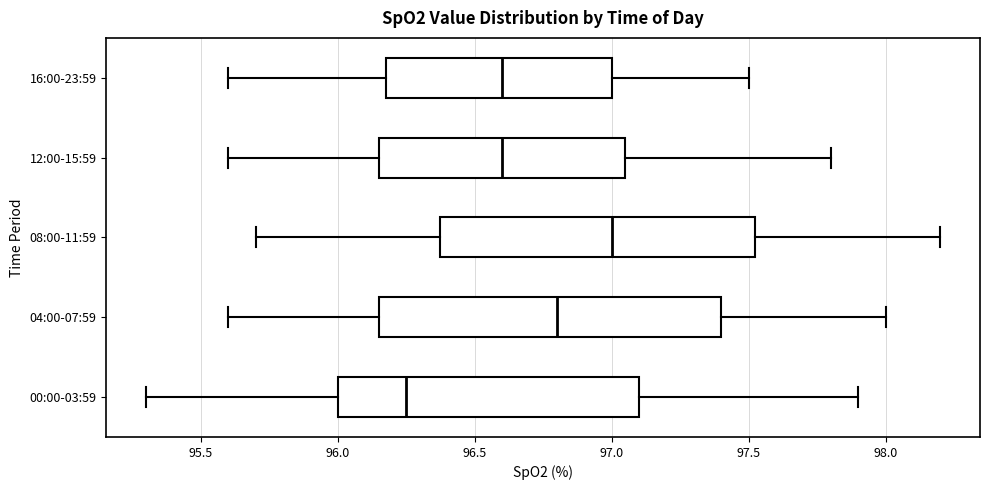

Reading bottom to top, transcribe this box plot: for each box, give where its median line is, the range the box spans, and where its two whiskers end, as read against the x-axis. The values are not printed on the chart, so give them approximately, as read against the axis.

00:00-03:59: median 96.25, box 96.00 to 97.10, whiskers 95.30 to 97.90
04:00-07:59: median 96.80, box 96.15 to 97.40, whiskers 95.60 to 98.00
08:00-11:59: median 97.00, box 96.40 to 97.55, whiskers 95.70 to 98.20
12:00-15:59: median 96.60, box 96.15 to 97.05, whiskers 95.60 to 97.80
16:00-23:59: median 96.60, box 96.20 to 97.00, whiskers 95.60 to 97.50